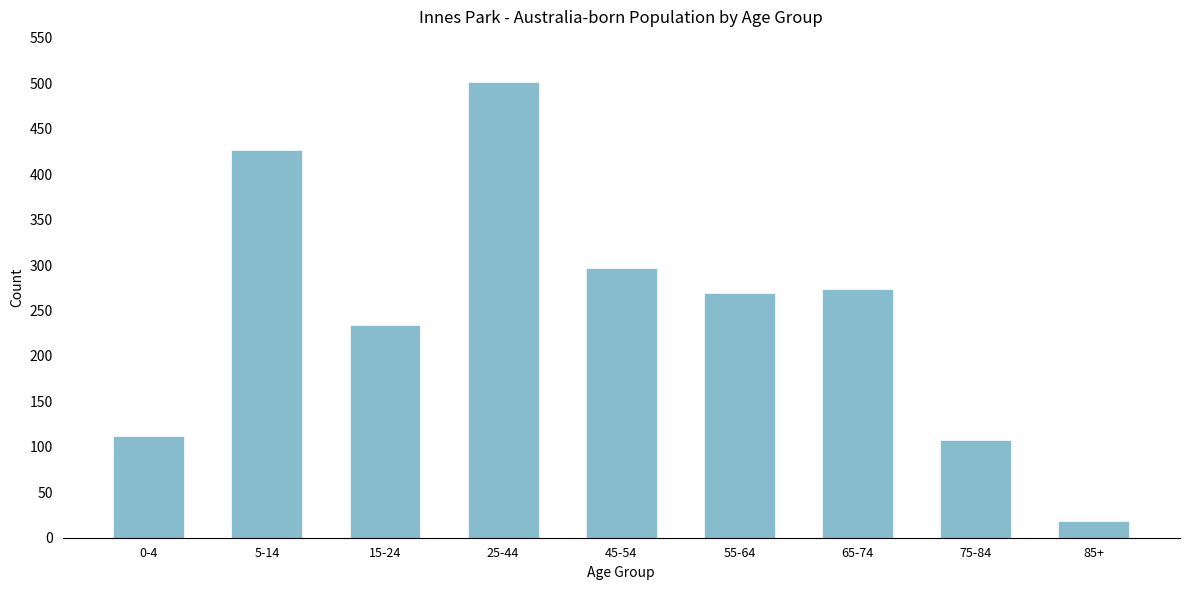

Reading left to right, extract all data points from this chart.

112	427	234	501	297	269	274	107	18